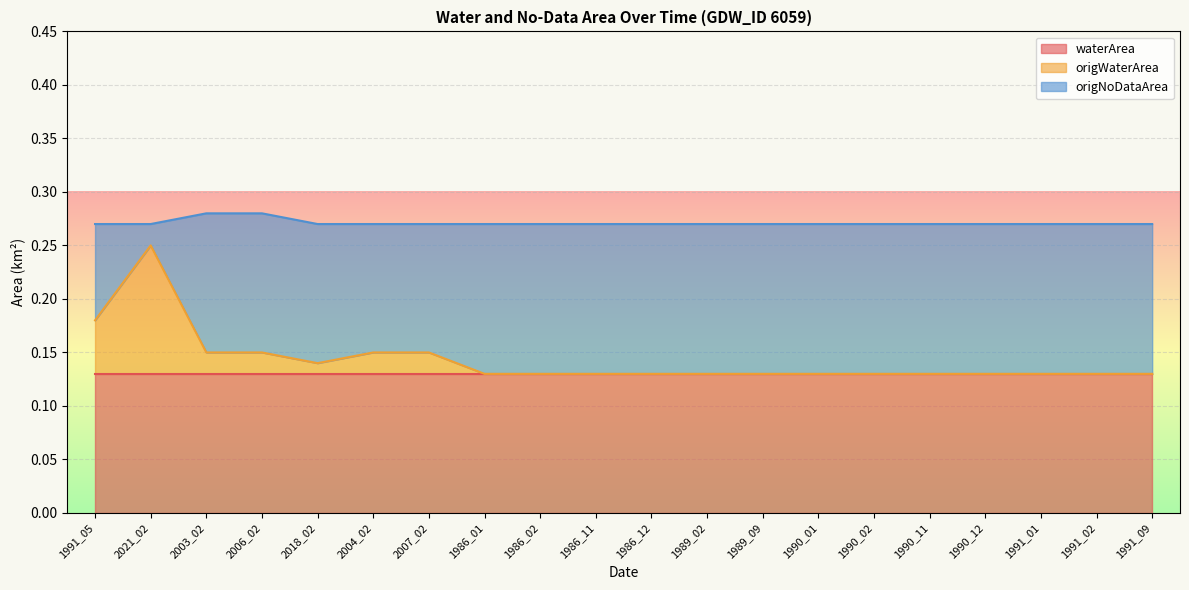

Is it true that waterArea equals 0.0 at 1990_02?

False